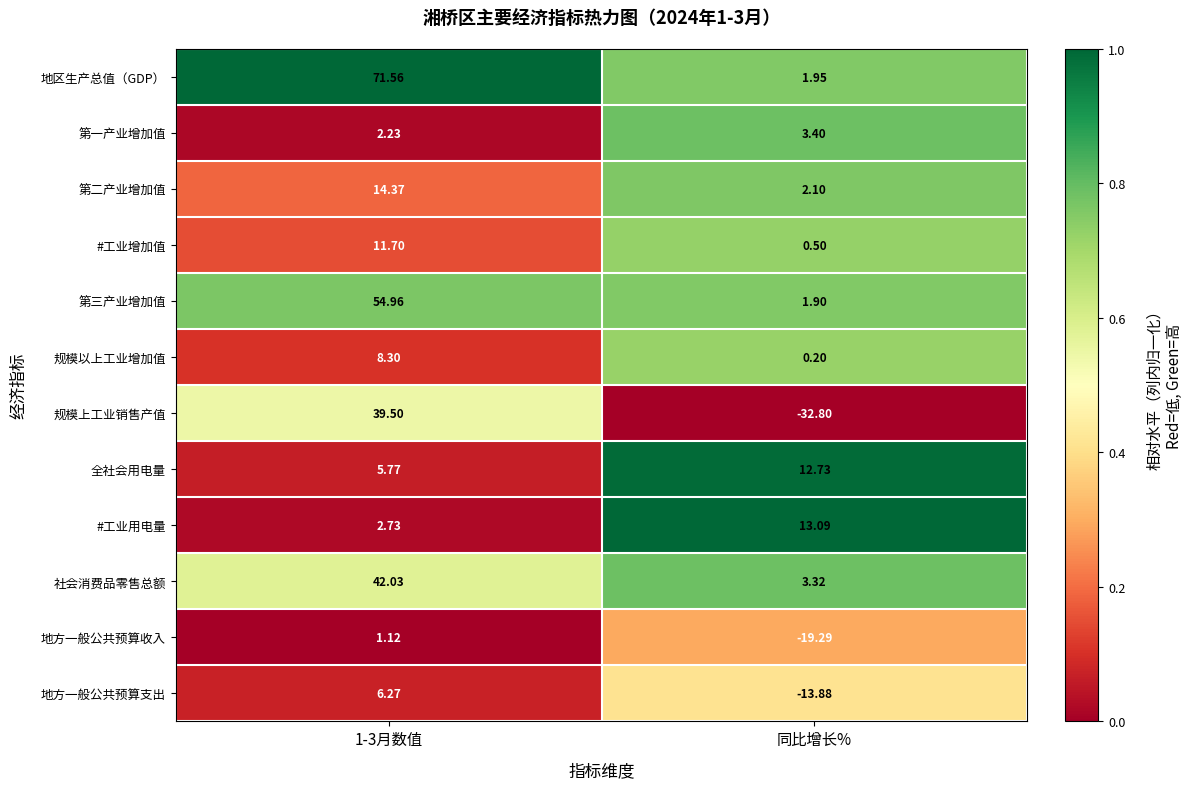

Which series changed the most between 1-3月数值 and 同比增长%?

规模上工业销售产值